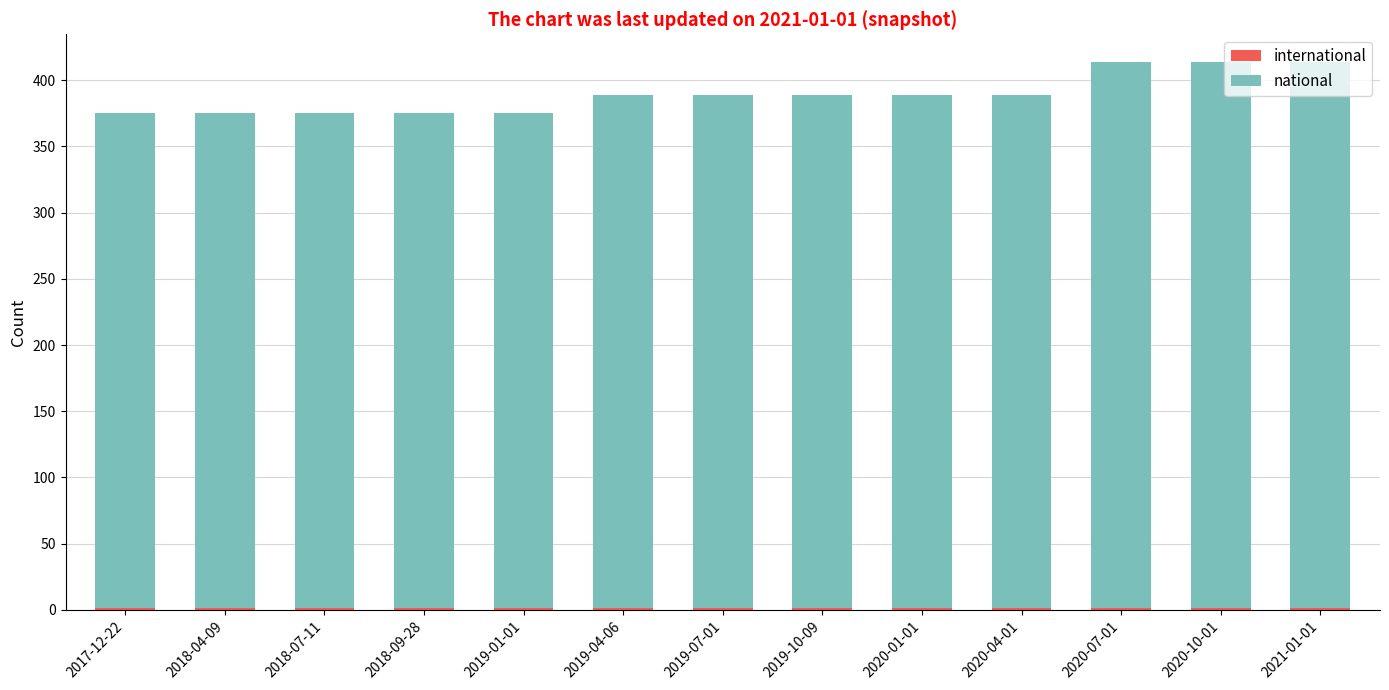

Are the bars grouped side by side (vs. stacked)?

No